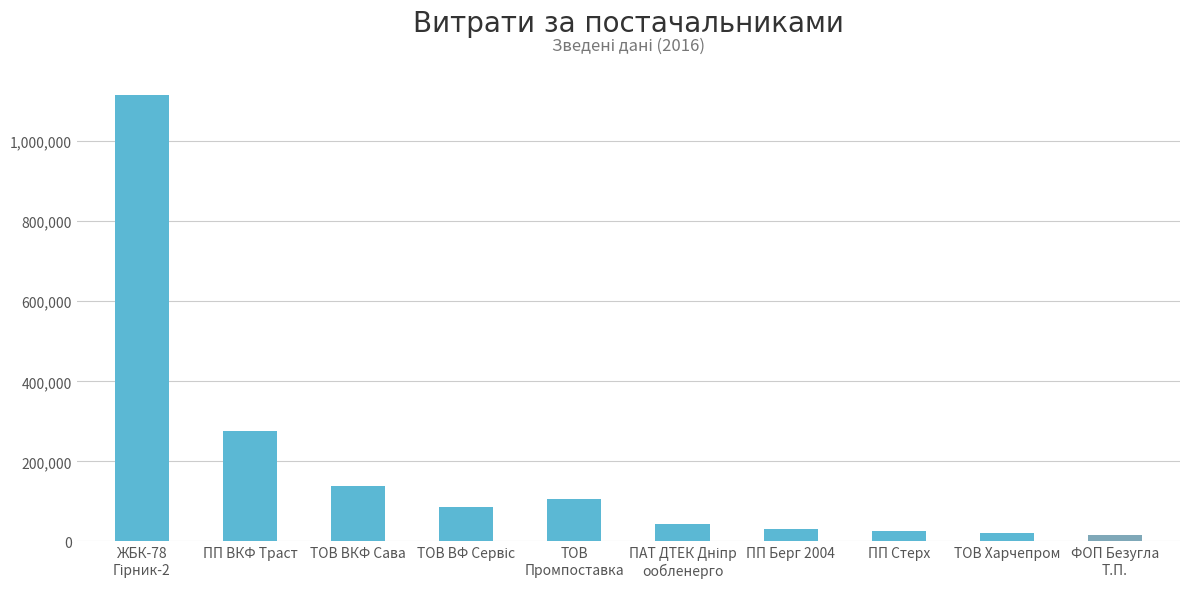

Between ПП Стерх and ПП ВКФ Траст, which is larger?

ПП ВКФ Траст